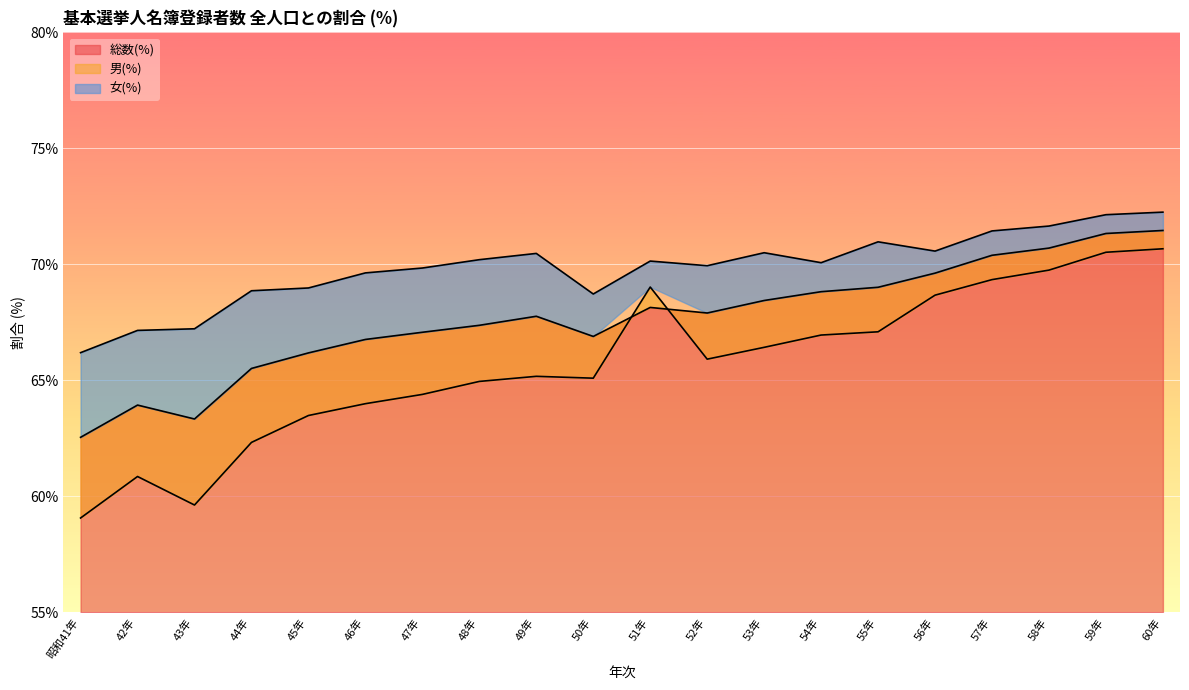

Is it true that 男(%) equals 92.3 at 52年?

False